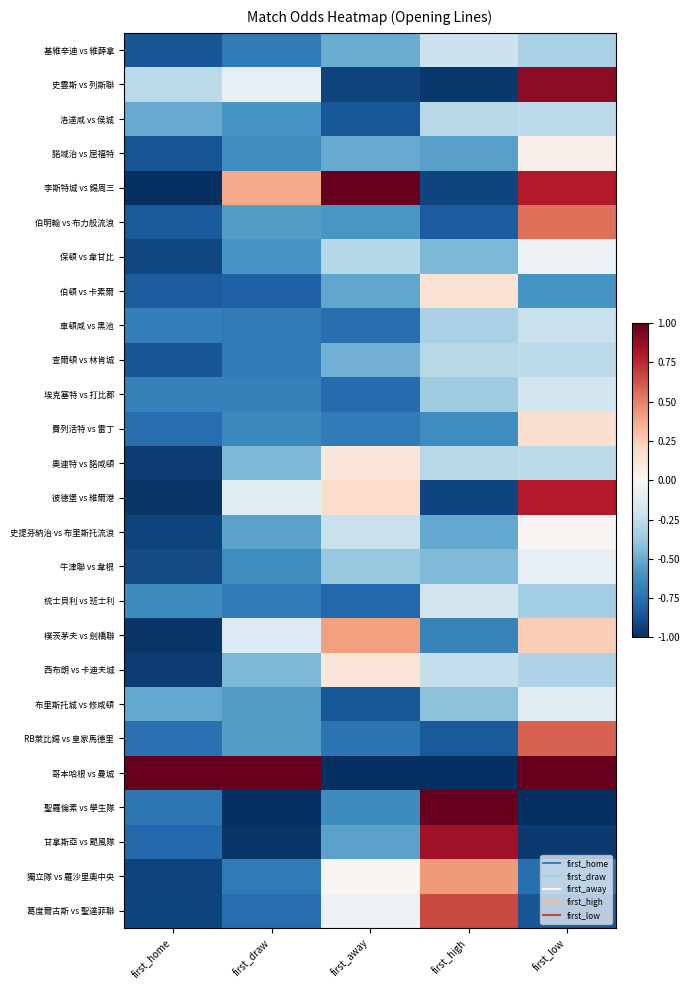

How many data points does each series have?

5